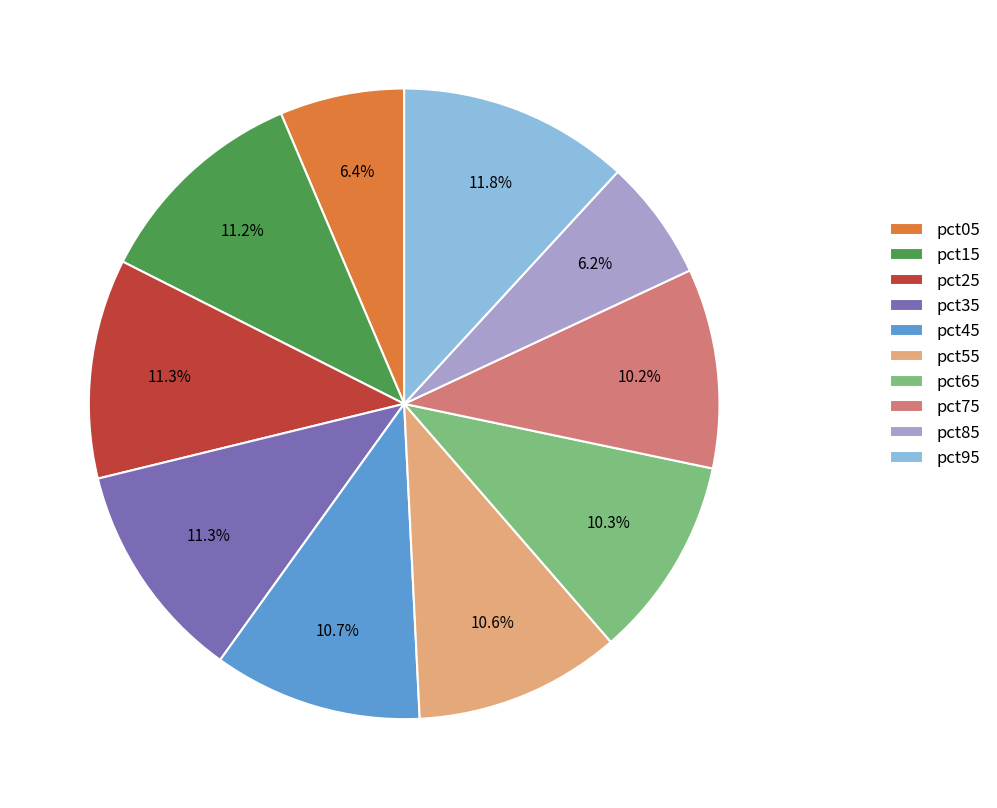

To the nearest percent, what percentage of the pie is pct45?

11%